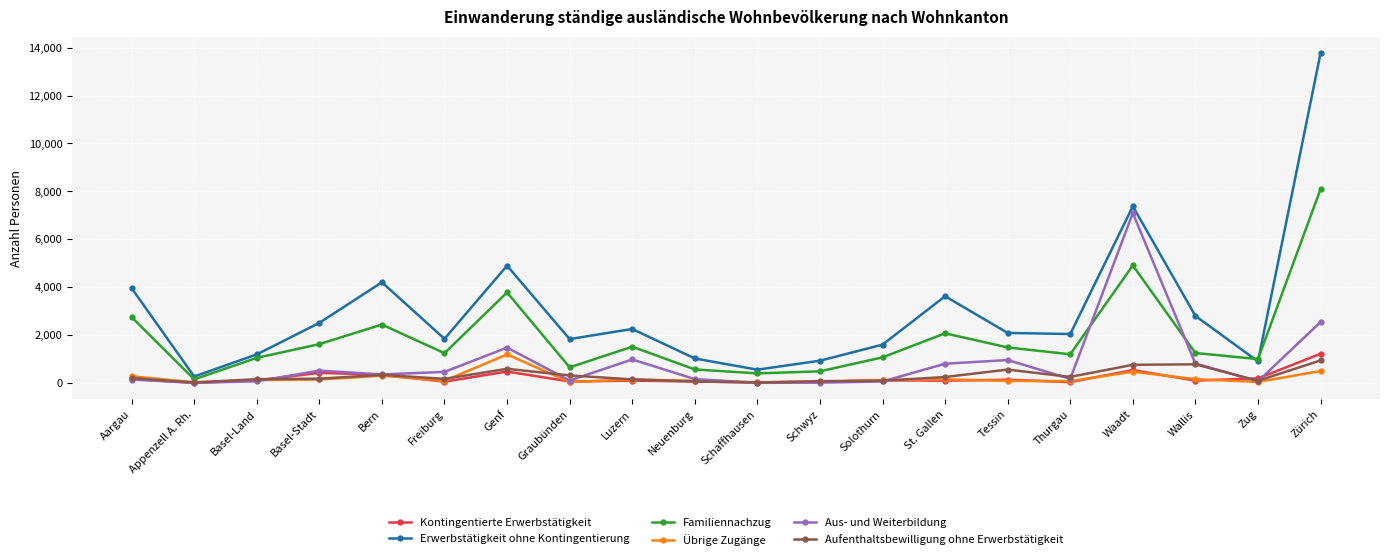

The Aus- und Weiterbildung series shows 978 at Luzern. True or false?

True